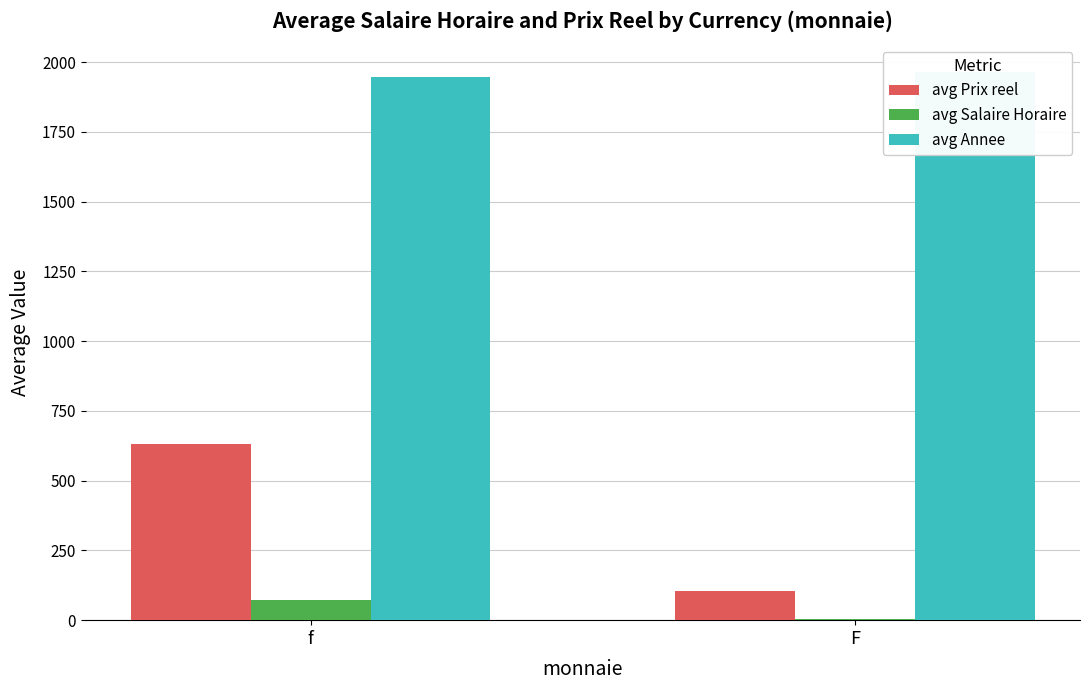

What is the difference between the highest and lowest values at F?

1962.3